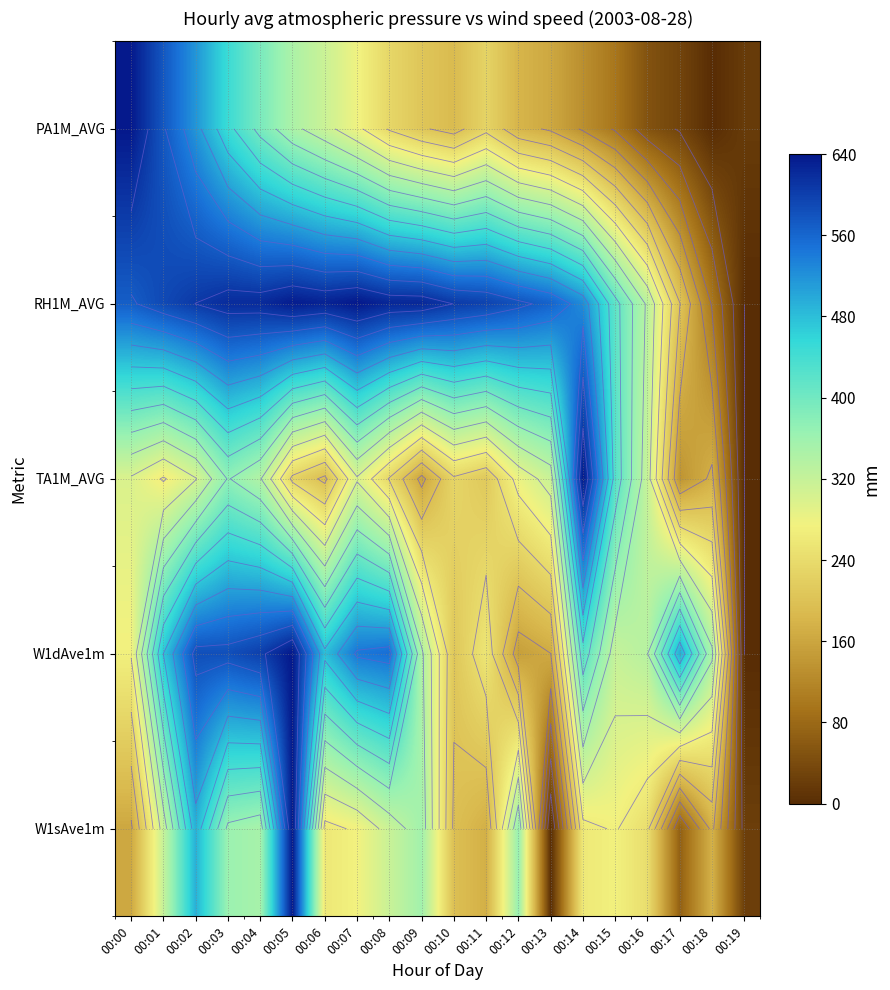

Between 00:17 and 00:01, which is larger?

00:01